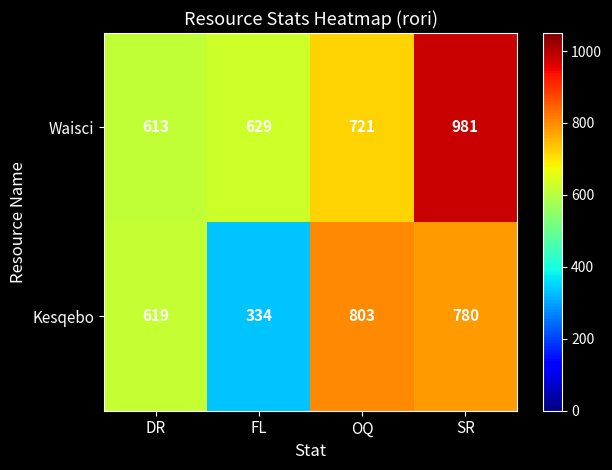

Which series has the largest total across all categories?

Waisci